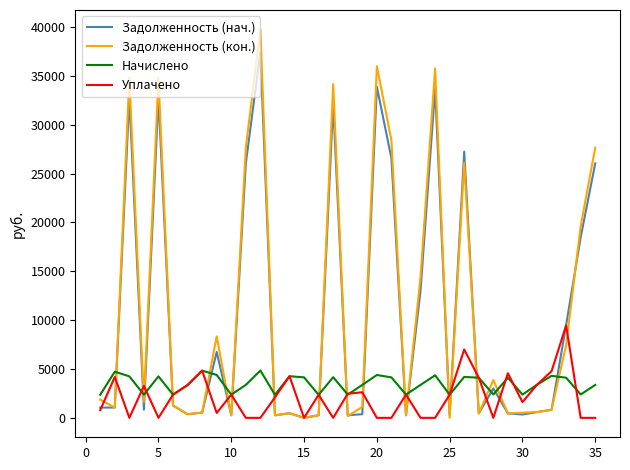

Which series has the widest spread of values?

Задолженность (кон.)